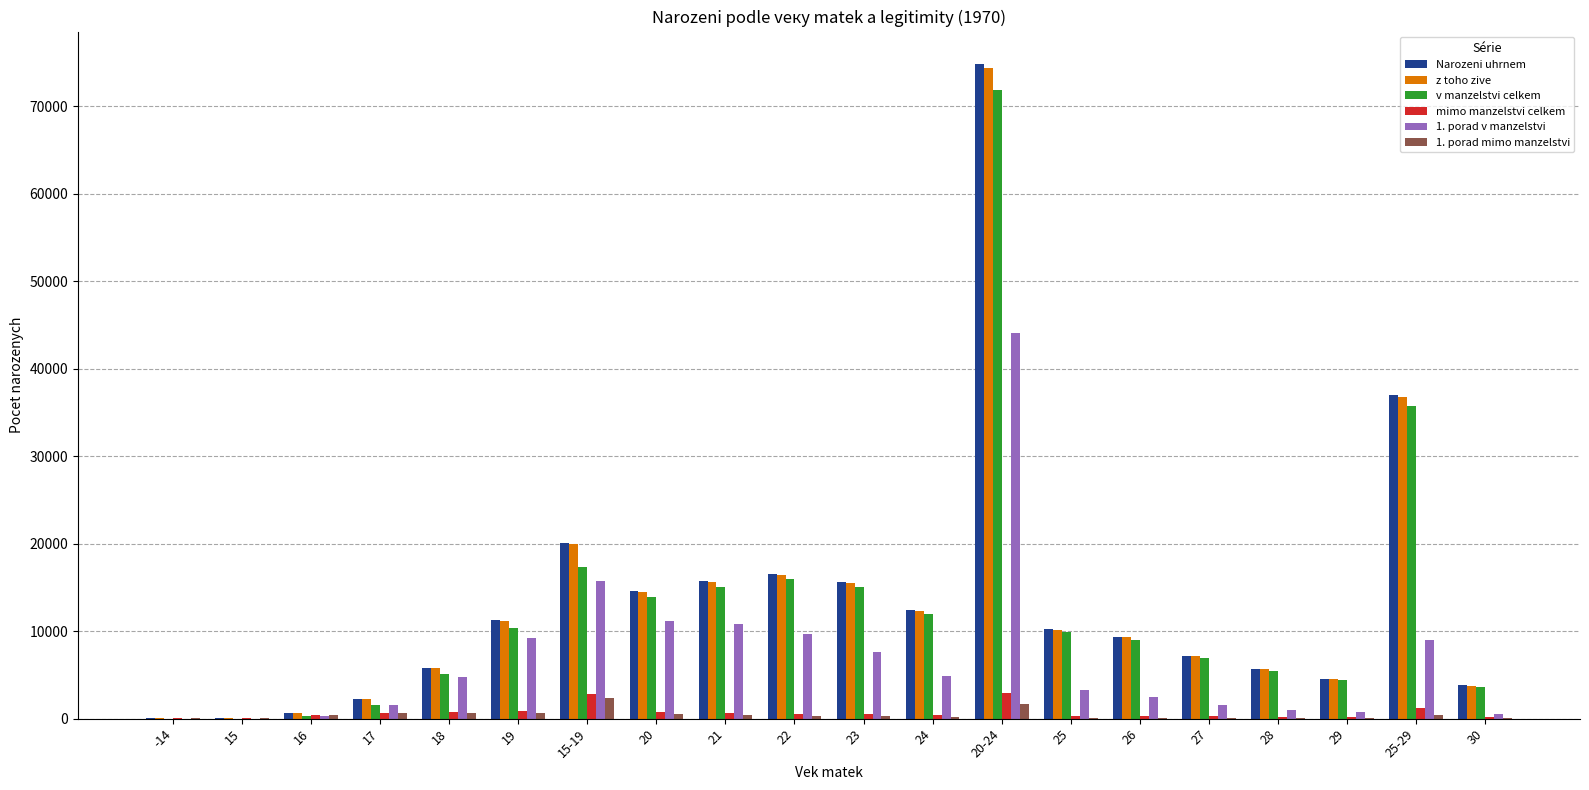

Is the value of 1. porad mimo manzelstvi at 15-19 greater than the value of z toho zive at 15-19?

No